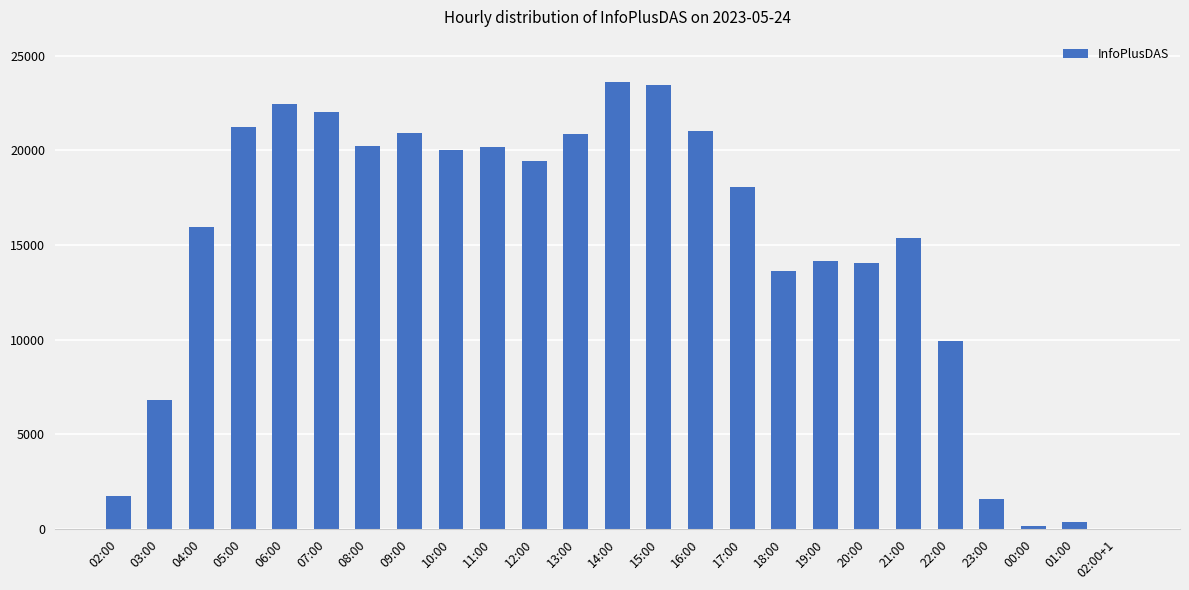

Which has a higher value, 02:00 or 07:00?

07:00